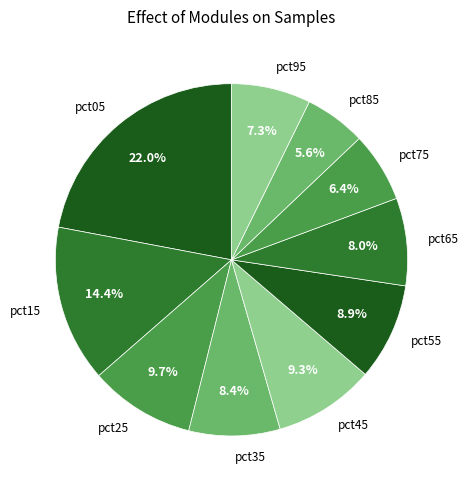

What is the total percentage of pct95 and pct15?

21.7%